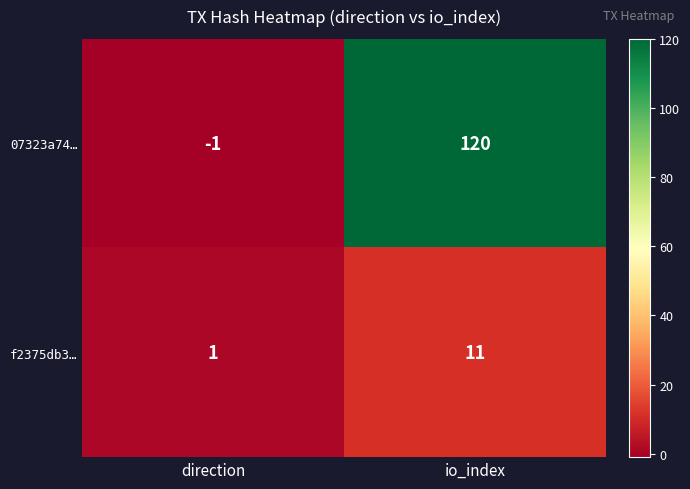

Reading left to right, transcribe all the data shown in this chart.

07323a74…: direction=-1	io_index=120
f2375db3…: direction=1	io_index=11